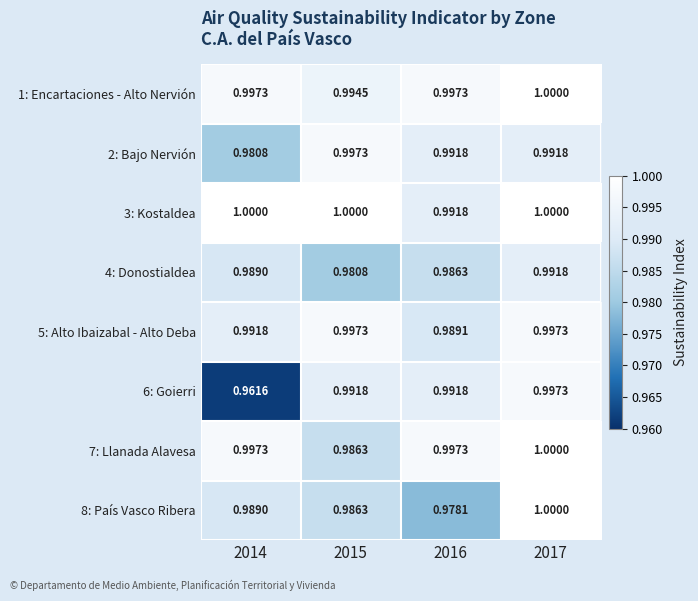

Is the value of 4: Donostialdea at 2017 greater than the value of 7: Llanada Alavesa at 2014?

No